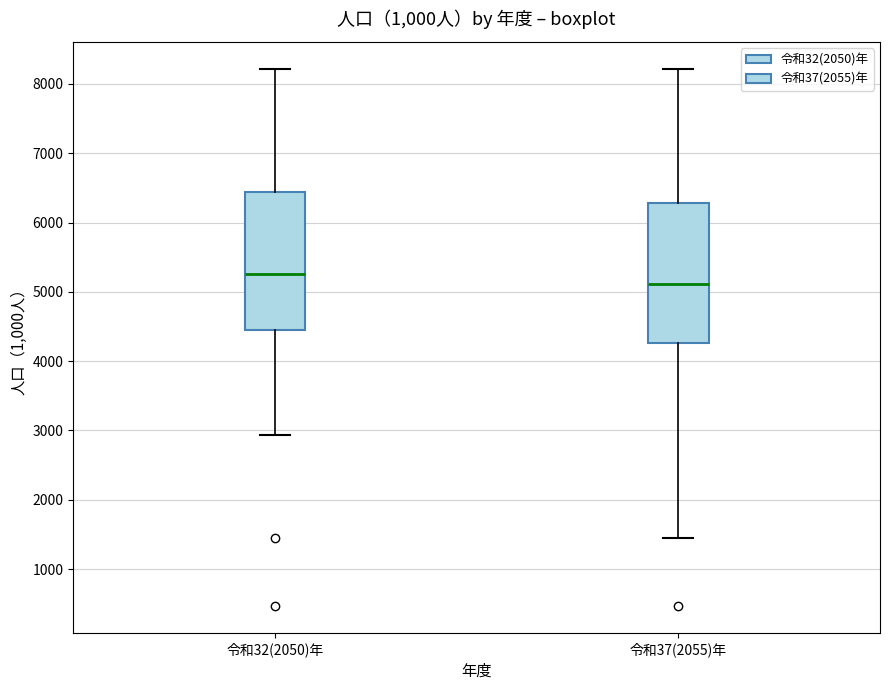

Reading left to right, transcribe this box plot: for each box, give where its median line is, the range the box spans, and where its two whiskers end, as read against the y-axis. The values are not printed on the chart, so give them approximately, as read against the axis.

令和32(2050)年: median 5300, box 4500 to 6400, whiskers 2900 to 8200
令和37(2055)年: median 5100, box 4300 to 6300, whiskers 1400 to 8200